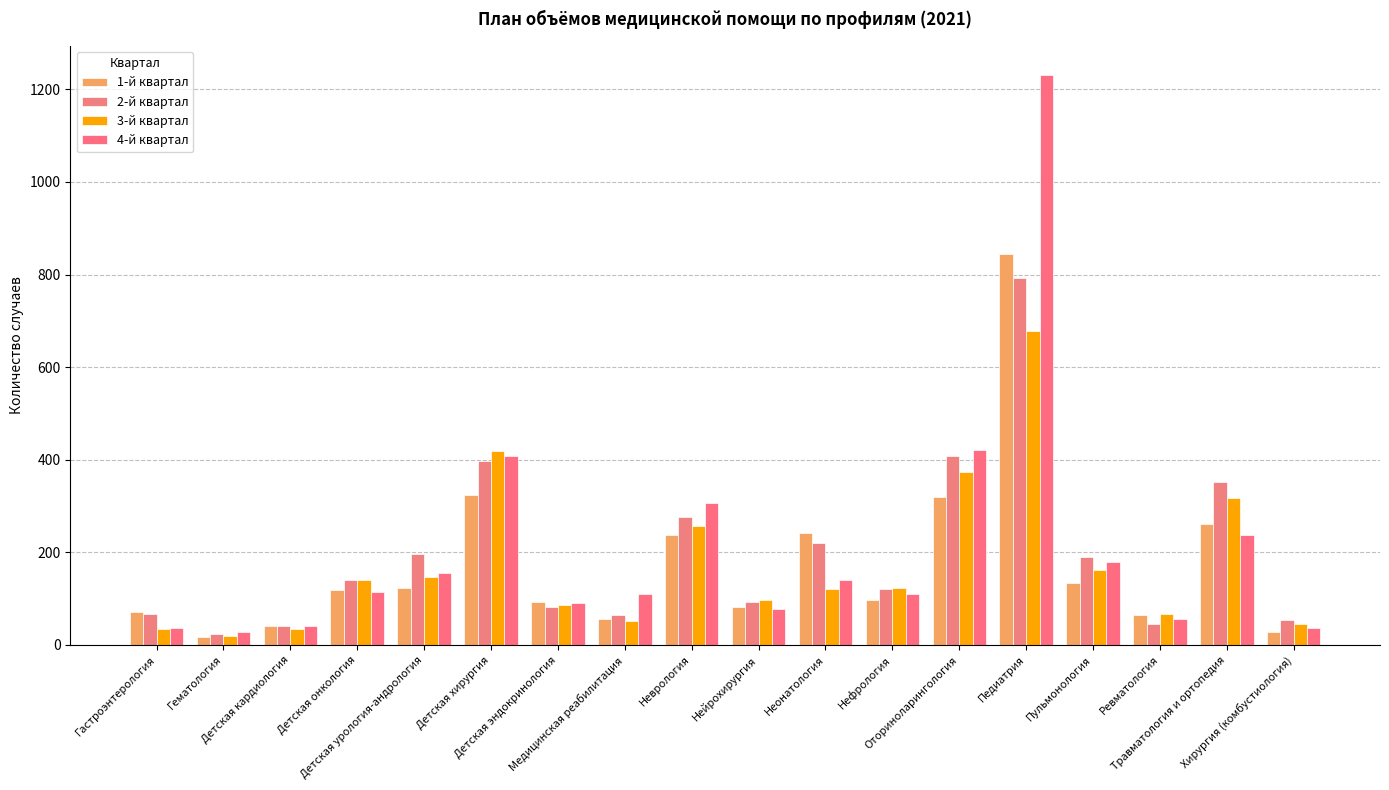

Is the value of 1-й квартал at Детская эндокринология greater than the value of 4-й квартал at Педиатрия?

No